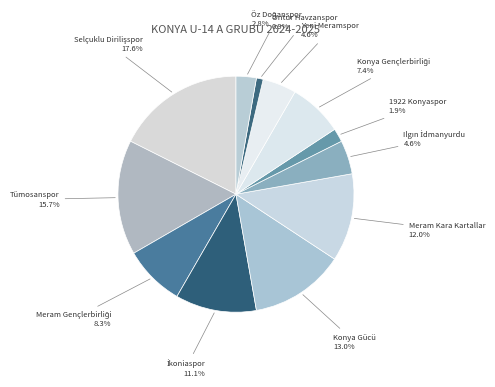

Does Tümosanspor account for over 50% of the chart?

No